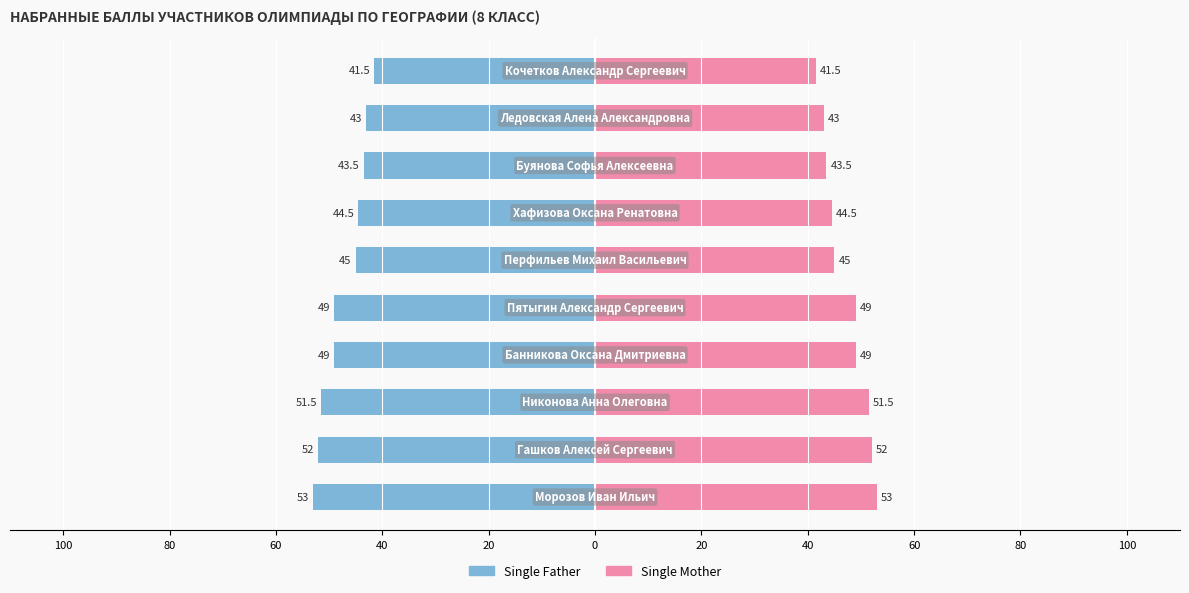

What is the value of the Single Father bar at the 3rd from the left?

-51.5